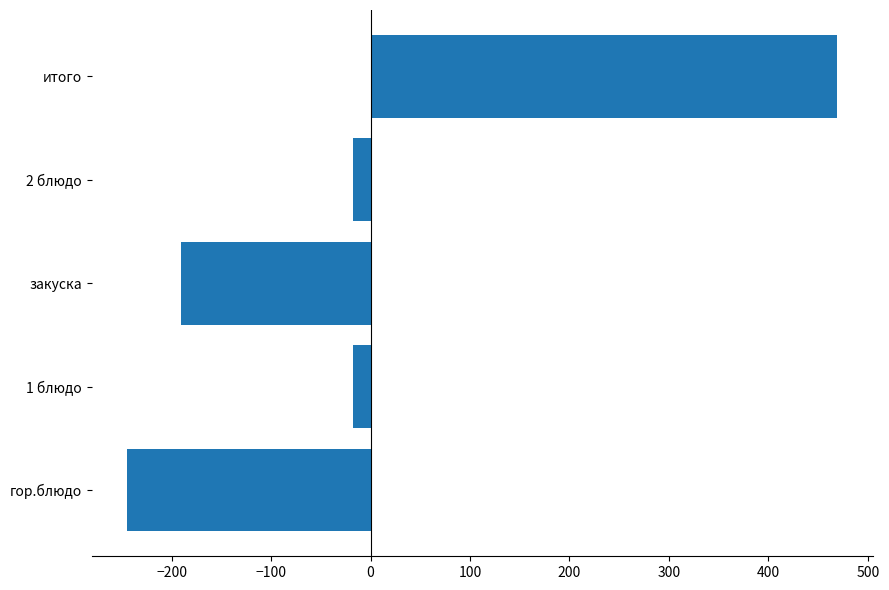

At which category does the chart reach its peak across all series?

итого